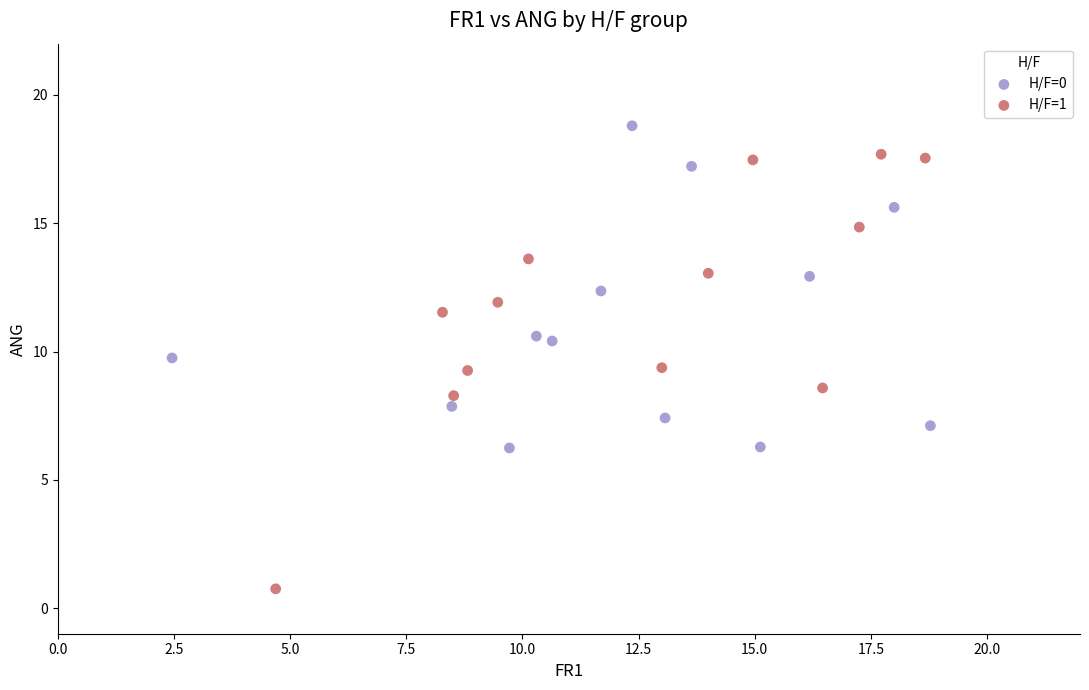

Which series reaches the minimum Y coordinate?

H/F=1